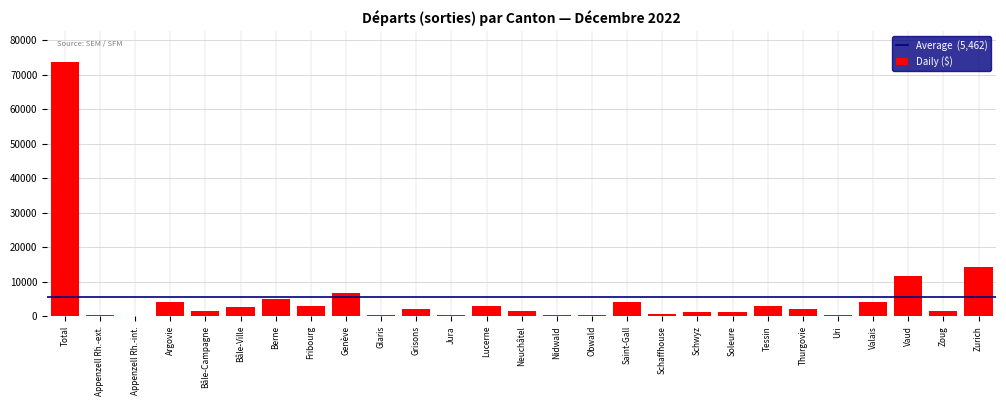

Which category has the highest value across all series?

Total